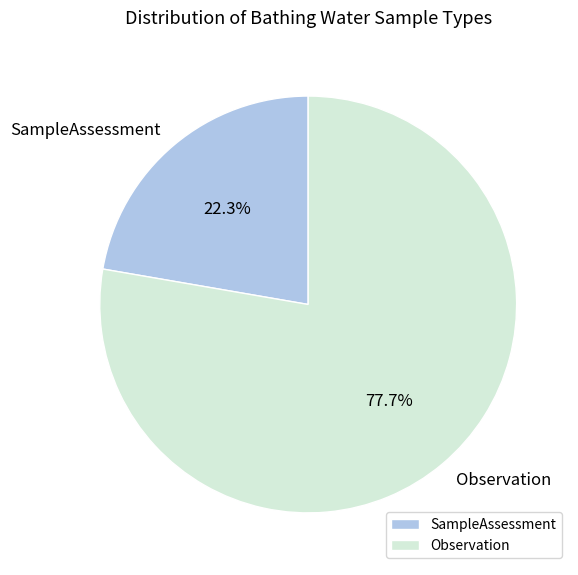

Which slice is the largest?

Observation